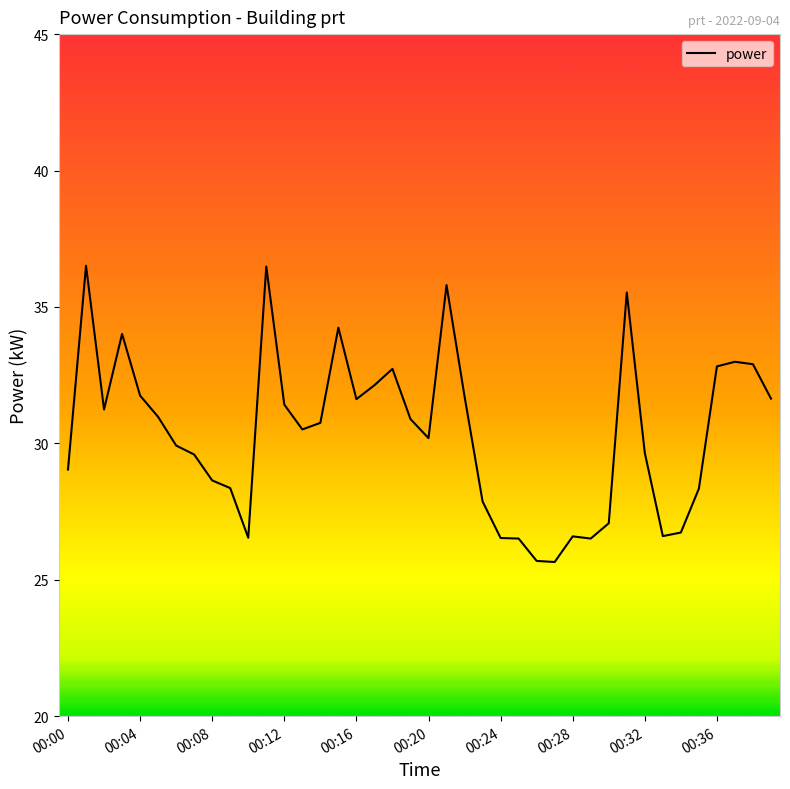

What is the difference between the maximum and minimum values?

10.9